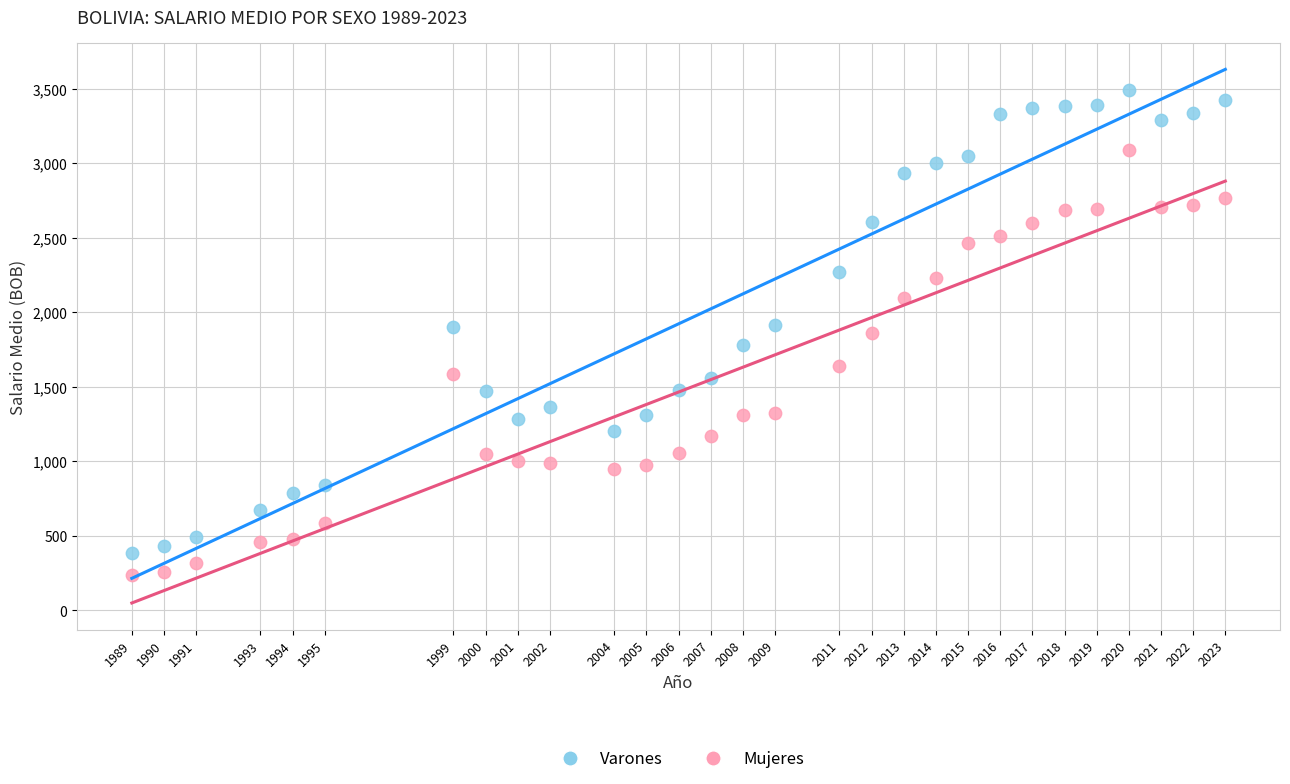

Which series contains the highest Y value?

Varones